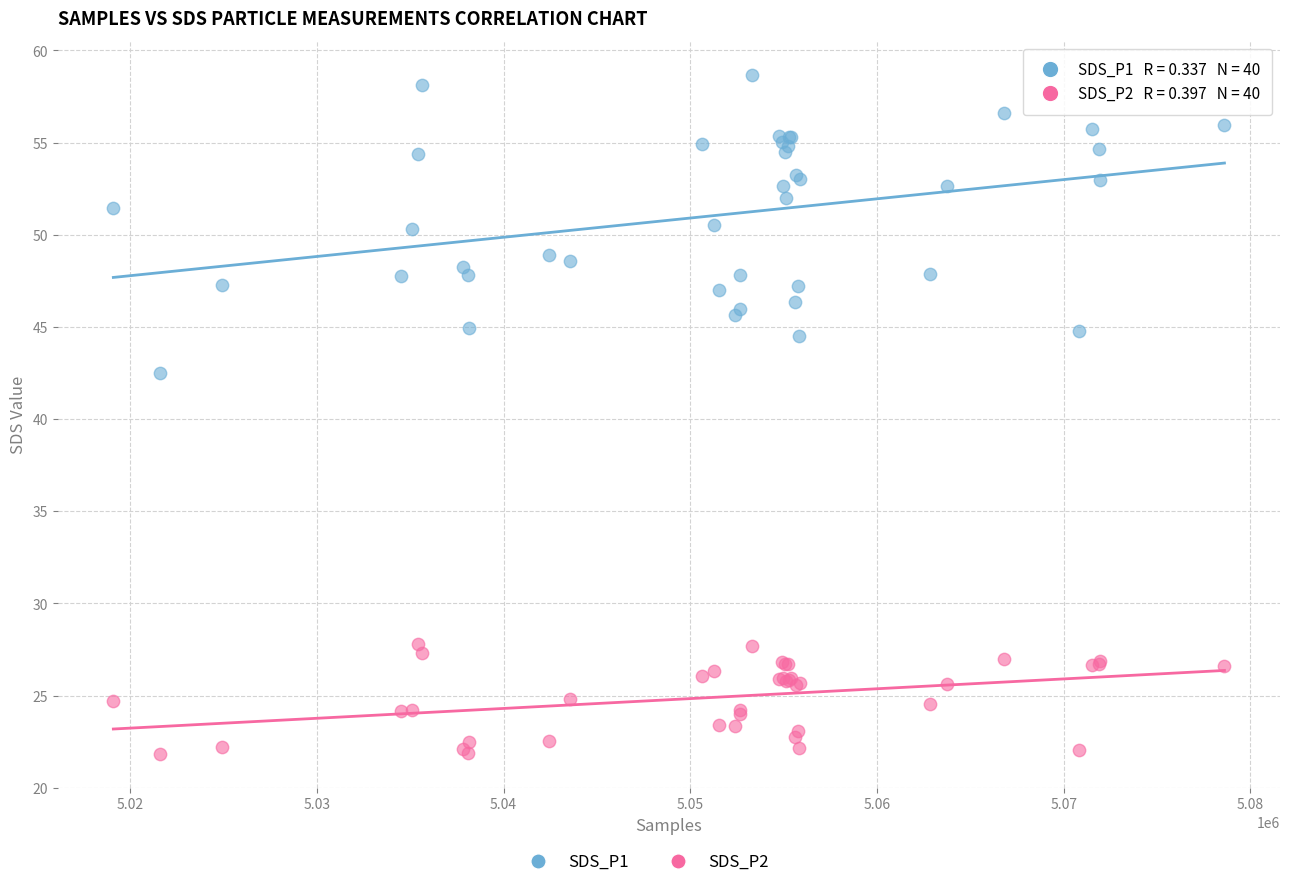

Across all series, what Y value is closest to 40?

42.5